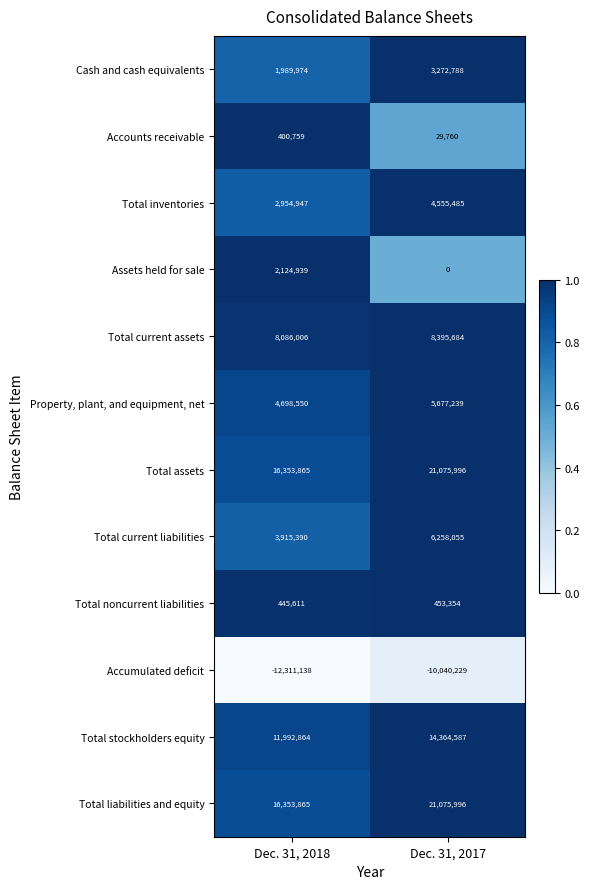

Is it true that Assets held for sale equals 1041926 at Dec. 31, 2017?

False